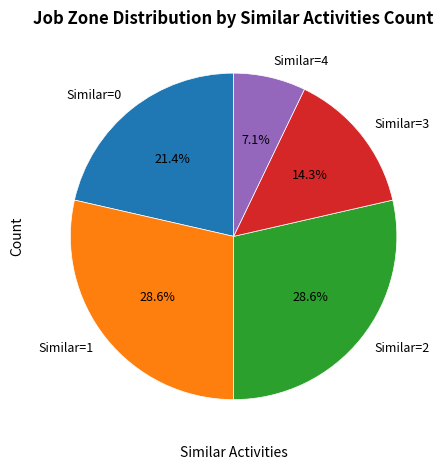

Is the sum of Similar=3 and Similar=0 greater than half?

No